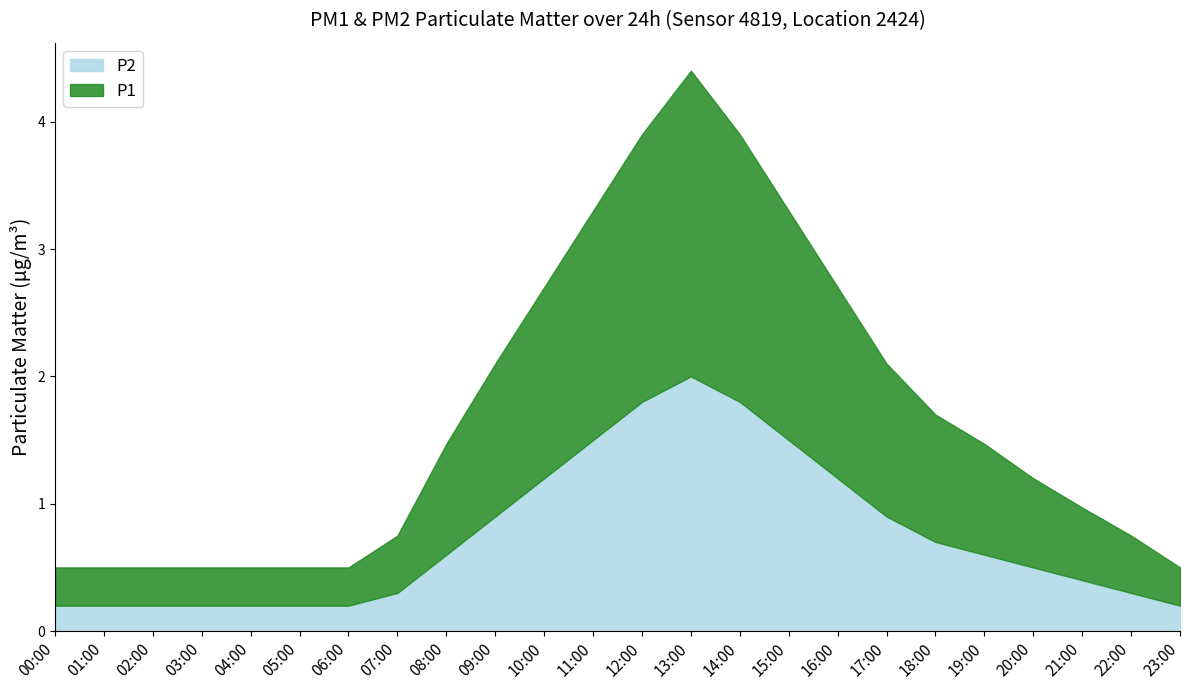

True or false: P2 has more than 2 points higher than both neighbors.

False